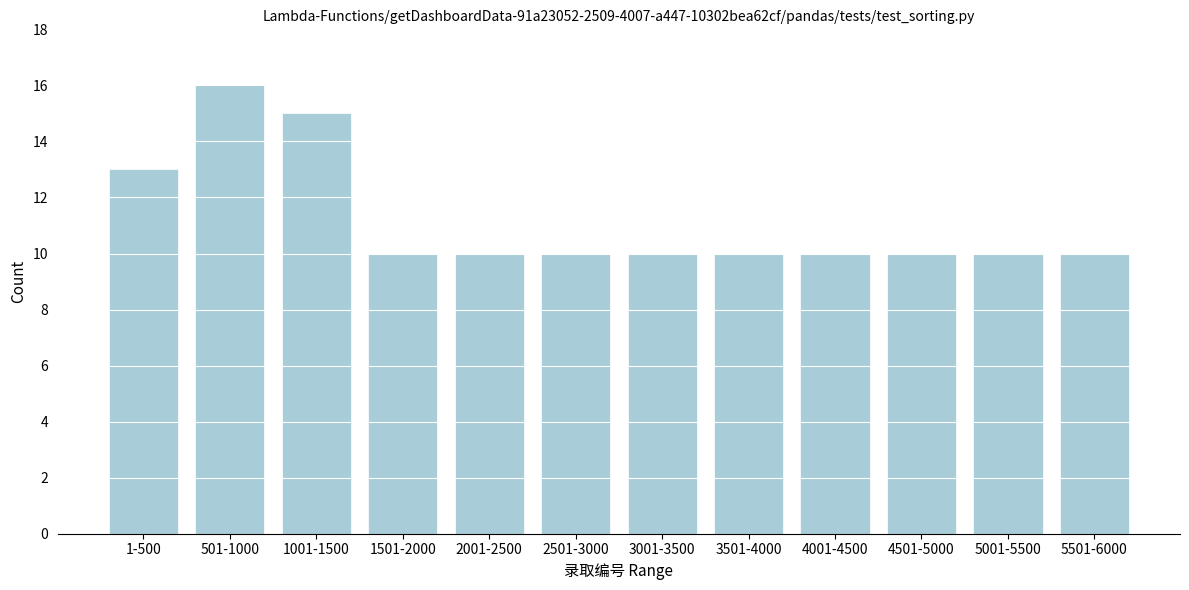

Reading left to right, transcribe all the data shown in this chart.

1-500=13	501-1000=16	1001-1500=15	1501-2000=10	2001-2500=10	2501-3000=10	3001-3500=10	3501-4000=10	4001-4500=10	4501-5000=10	5001-5500=10	5501-6000=10